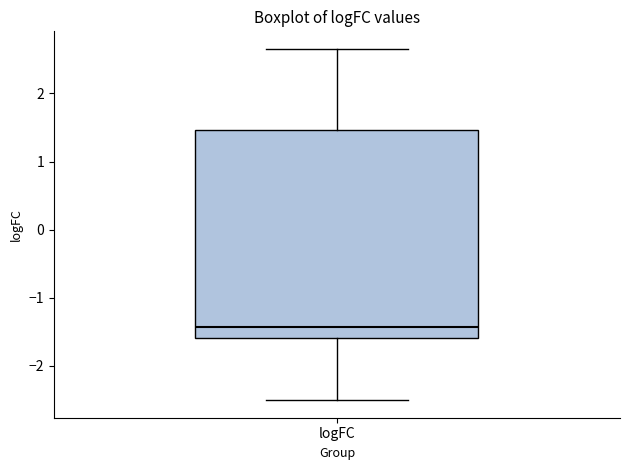

Where does the lower whisker of the box for logFC end on the y-axis? The values are not printed on the chart, so give them approximately, as read against the axis.

-2.5